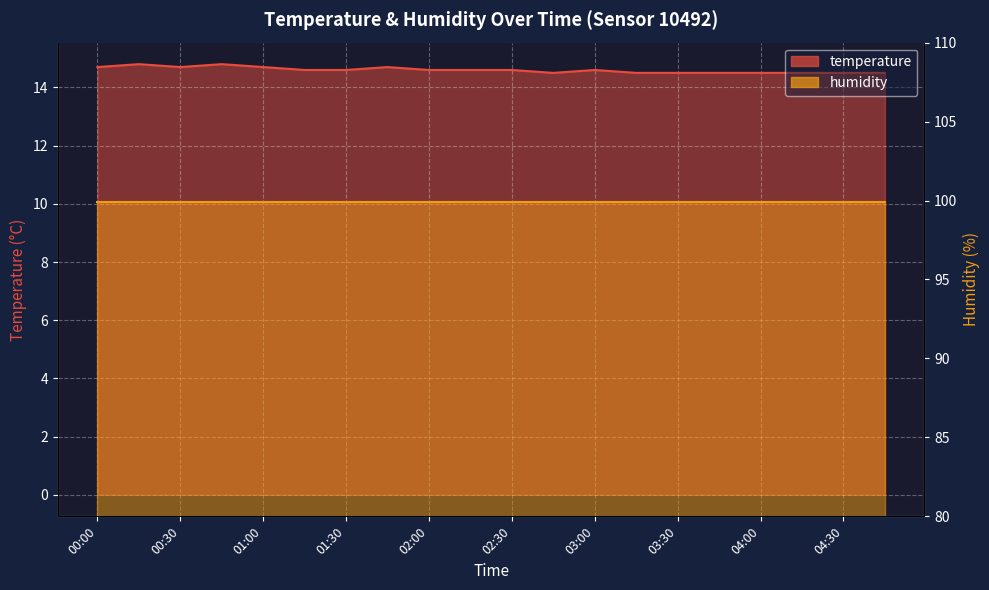

True or false: there are more than 0 points higher than both neighbors.

True